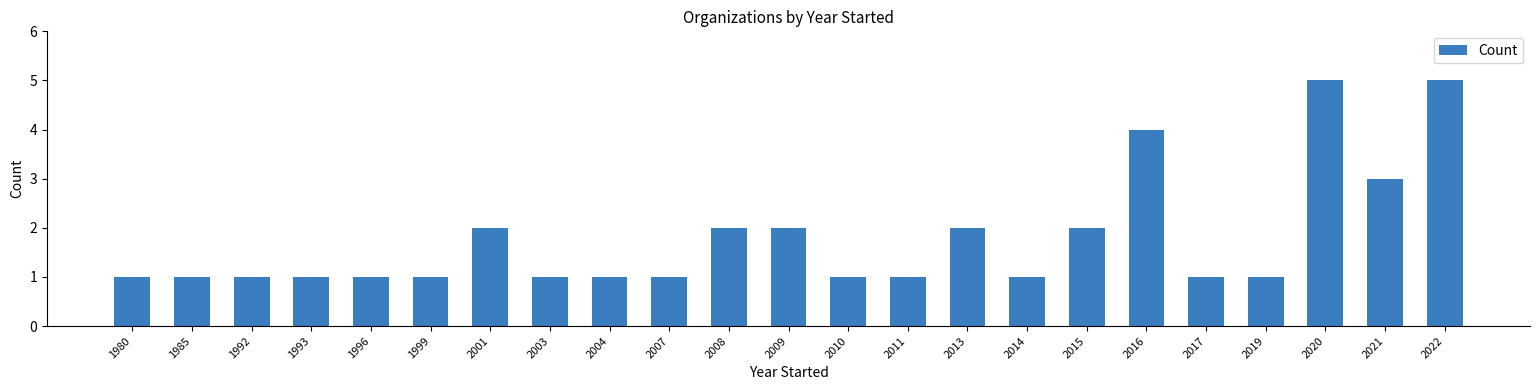

The chart shows a value of 5 at 2022. True or false?

True